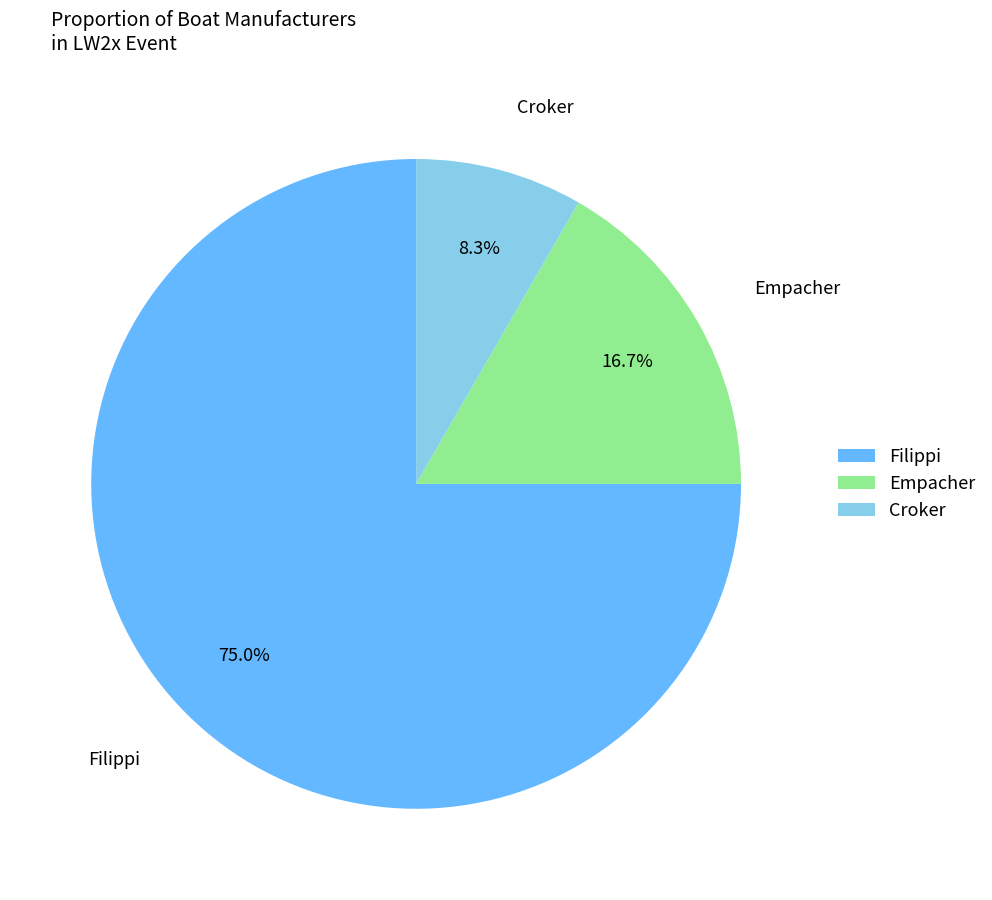

What is the ratio of the value at Croker to the value at Empacher?

0.5